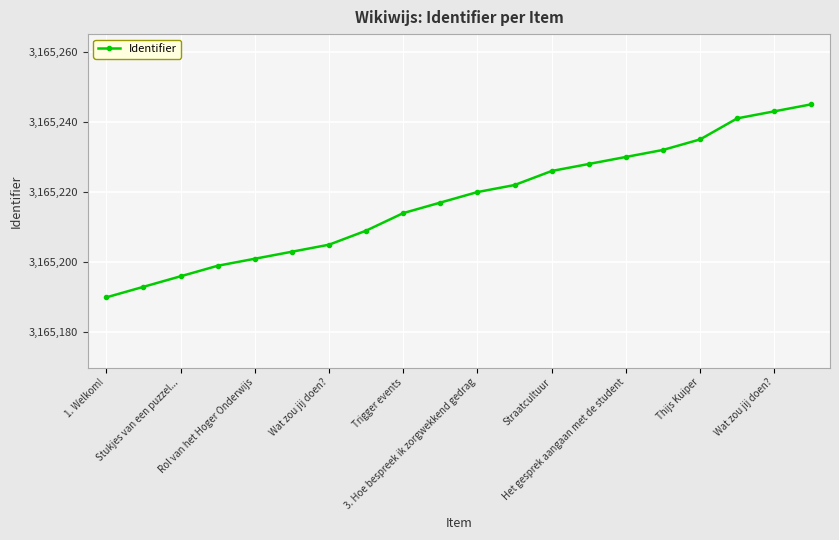

Reading left to right, transcribe all the data shown in this chart.

3165190	3165193	3165196	3165199	3165201	3165203	3165205	3165209	3165214	3165217	3165220	3165222	3165226	3165228	3165230	3165232	3165235	3165241	3165243	3165245